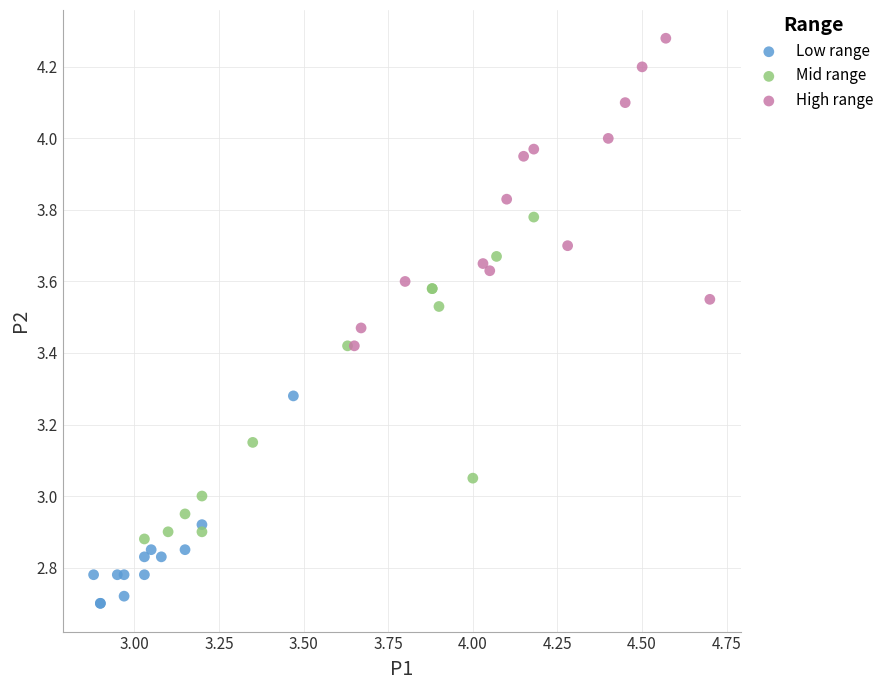

Which series reaches the minimum Y coordinate?

Low range